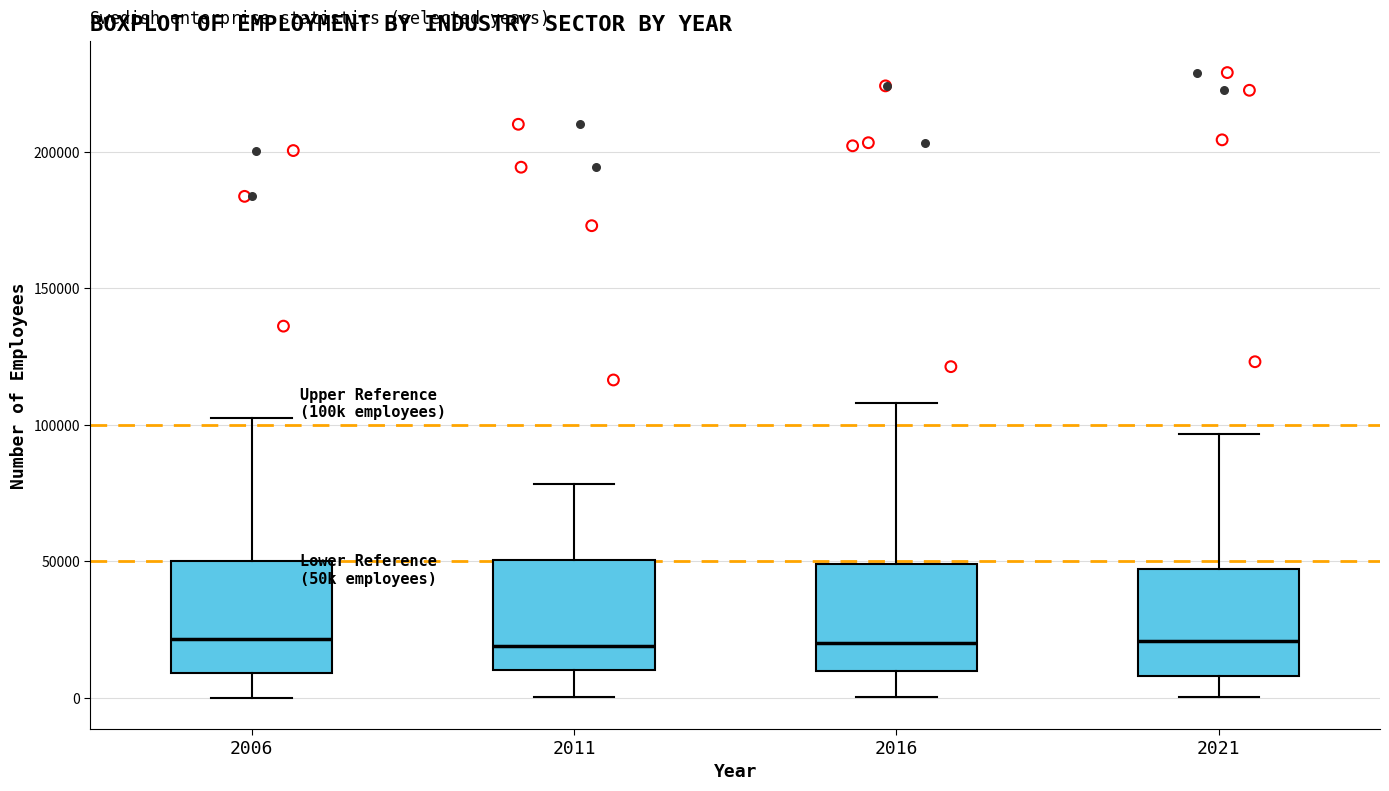

Where is the upper edge of the box at x = 2006 on the y-axis? The values are not printed on the chart, so give them approximately, as read against the axis.

50000